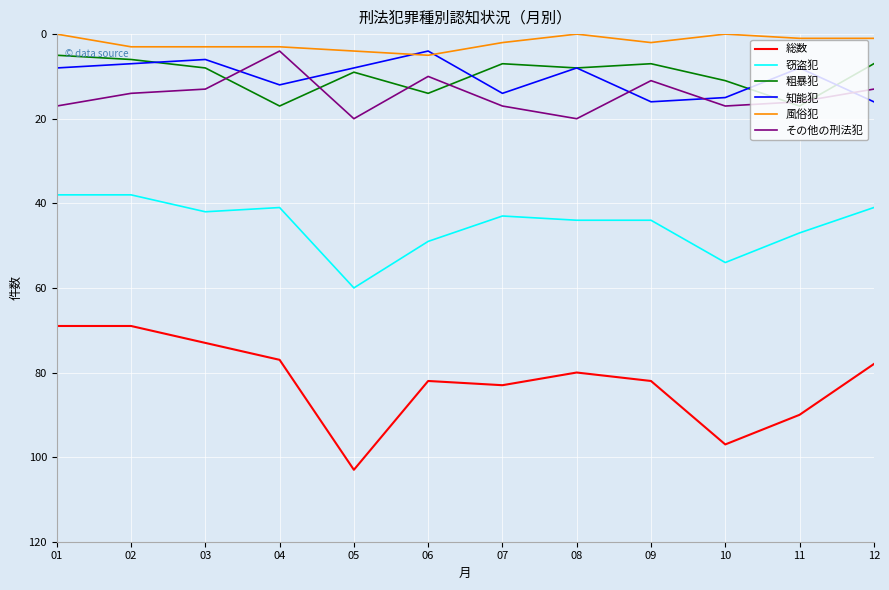

Does the chart have visible grid lines?

Yes